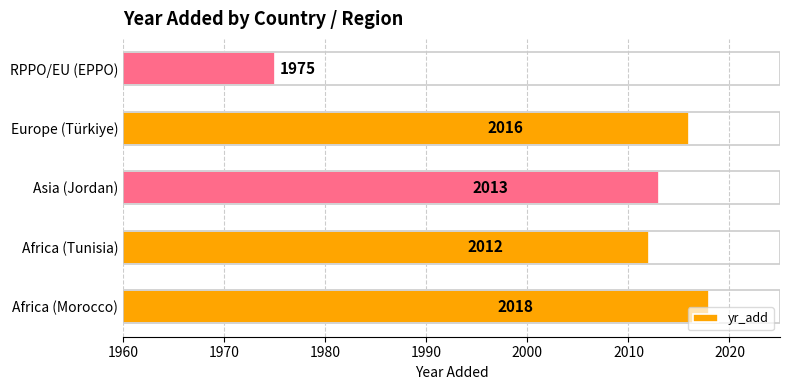

The chart shows a value of 2016 at Europe (Türkiye). True or false?

True